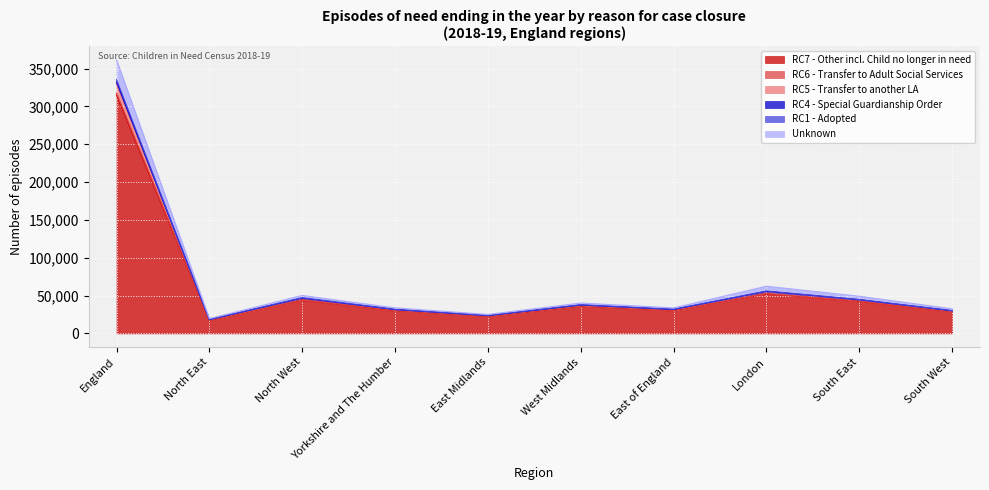

What is the value of the RC7 - Other incl. Child no longer in need point at the 9th from the left?

42190